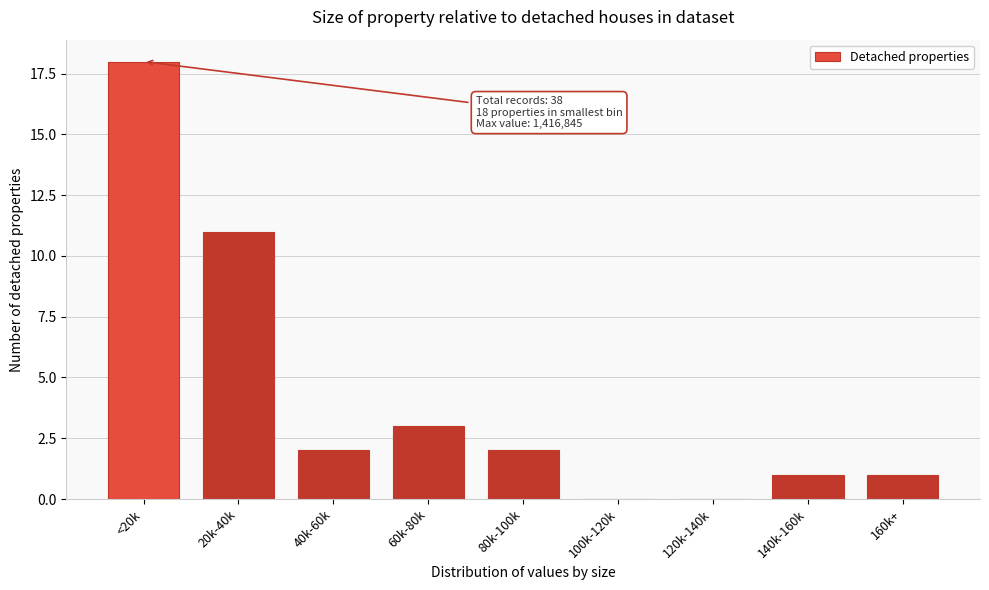

Reading left to right, extract all data points from this chart.

<20k=18	20k-40k=11	40k-60k=2	60k-80k=3	80k-100k=2	100k-120k=0	120k-140k=0	140k-160k=1	160k+=1